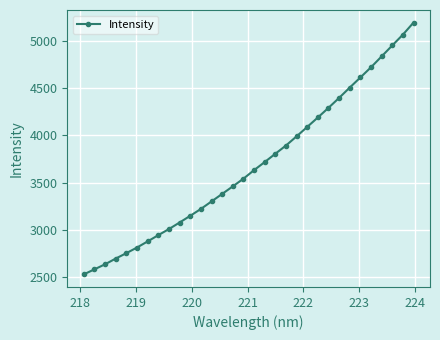

What is the value of the 13th point from the left?

3302.8